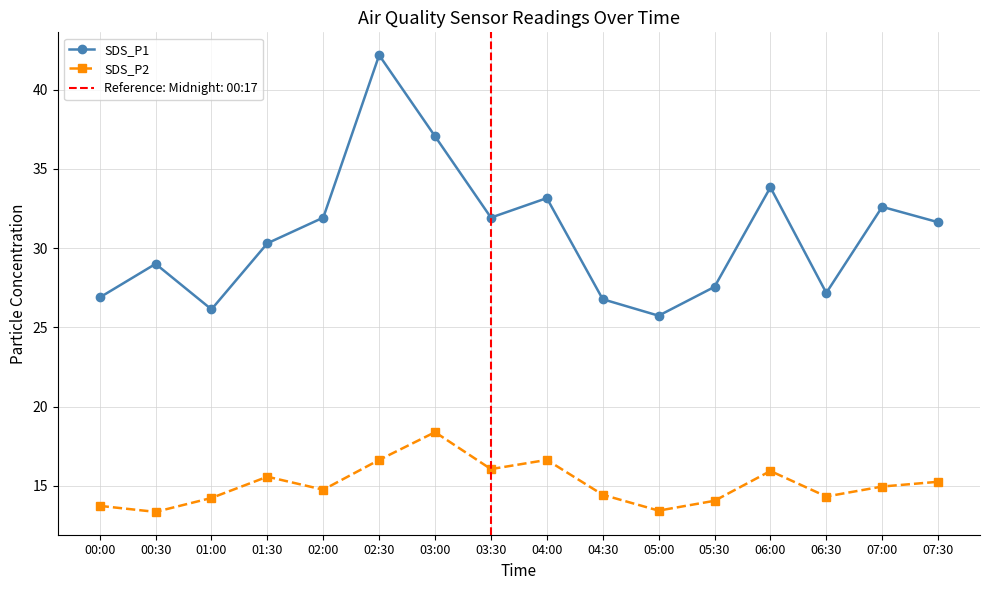

How many series are shown in this chart?

2